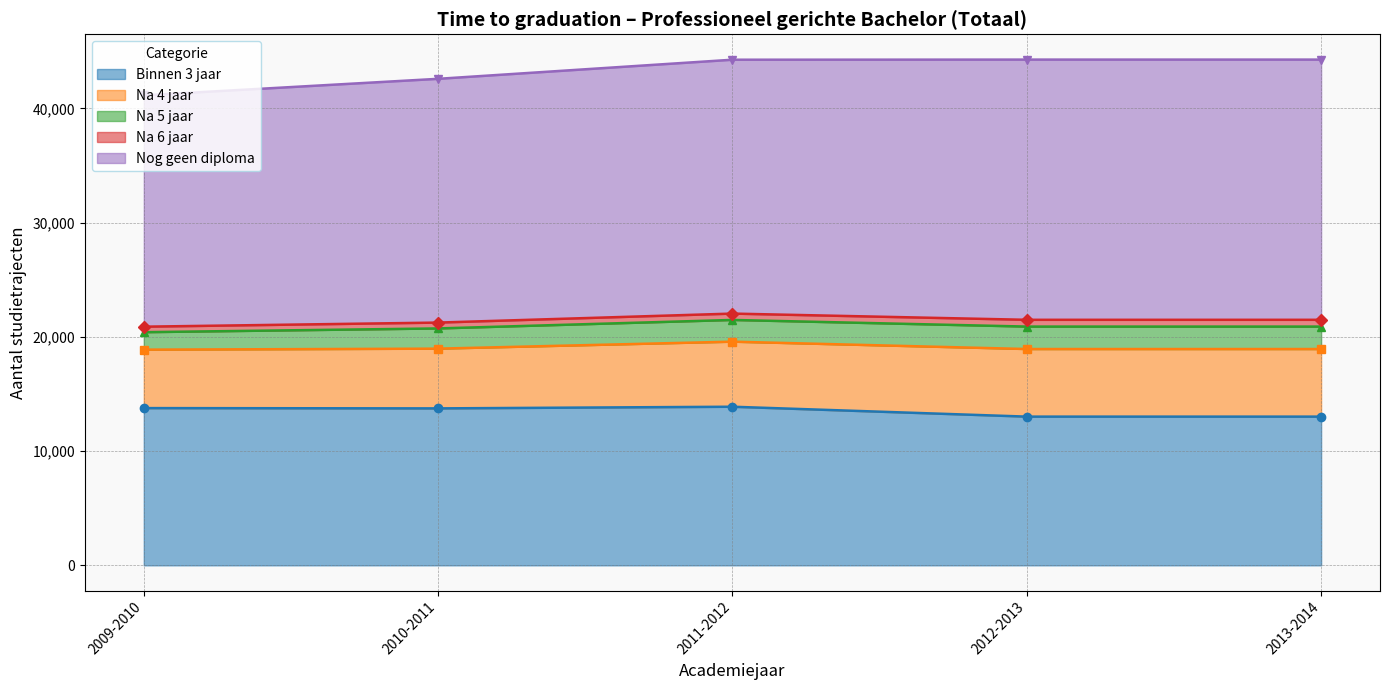

What position from the left is 2009-2010?

1